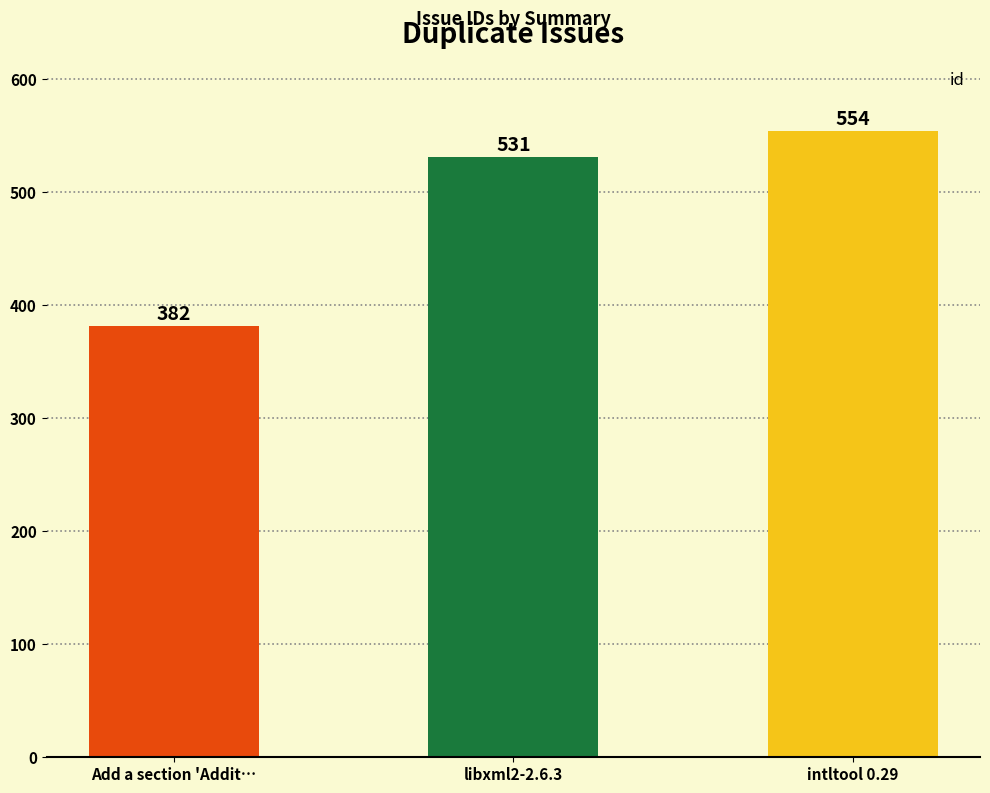

What is the label of the 2nd bar from the right?

libxml2-2.6.3